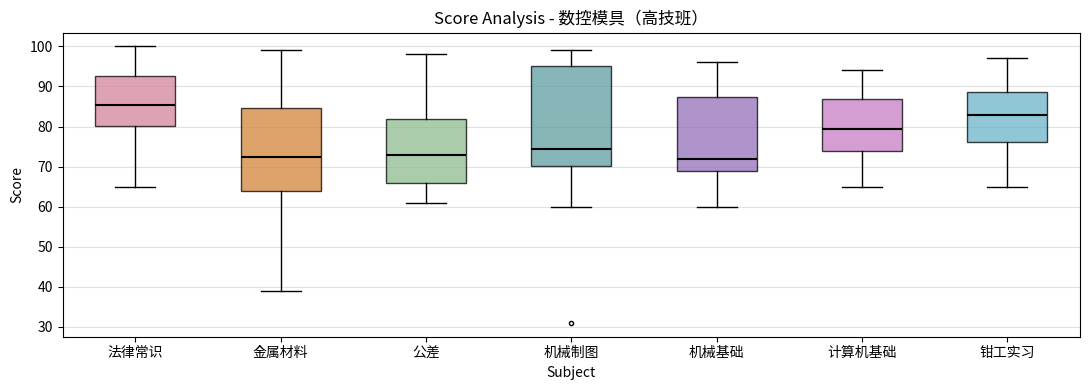

Where does the upper whisker of the box for 计算机基础 end on the y-axis? The values are not printed on the chart, so give them approximately, as read against the axis.

94